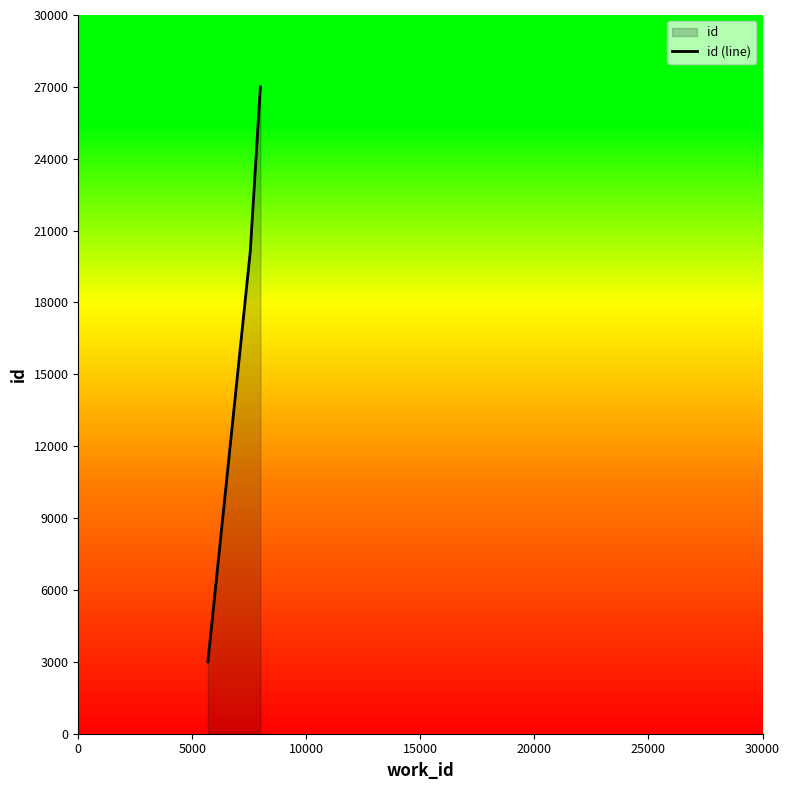

What is the greatest value displayed?

27000.0